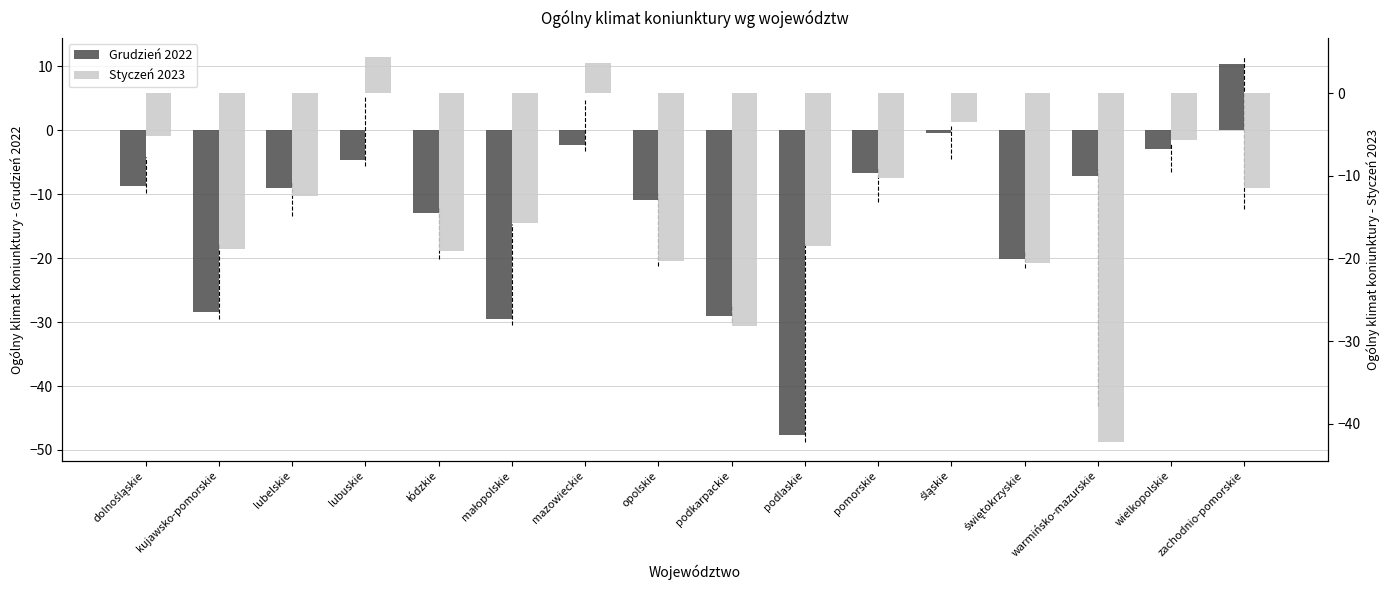

Is it true that Grudzień 2022 equals -6.3 at lubuskie?

False